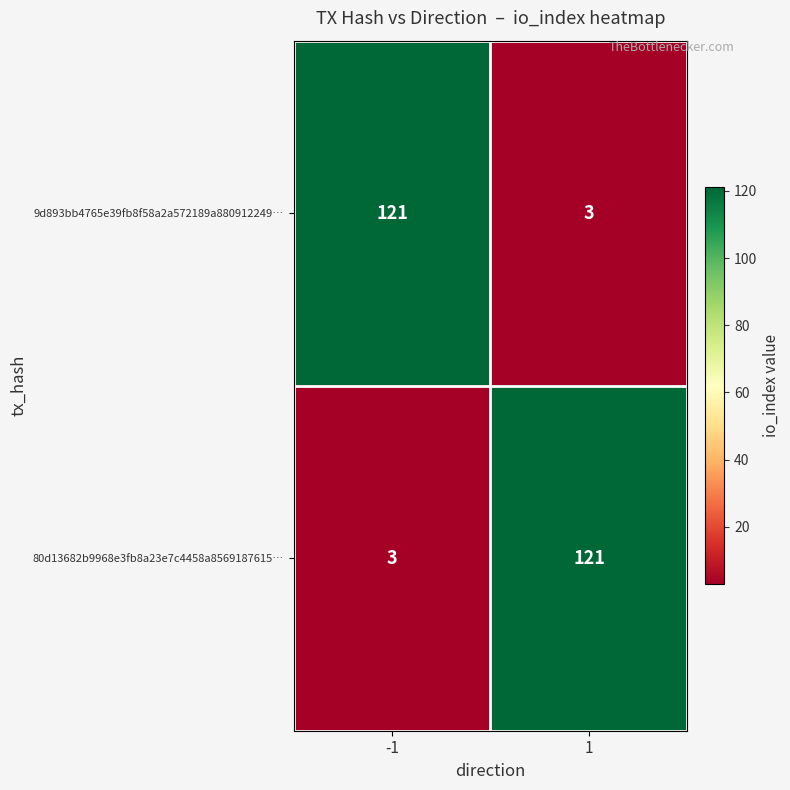

What is the total value across all series at 1?

124